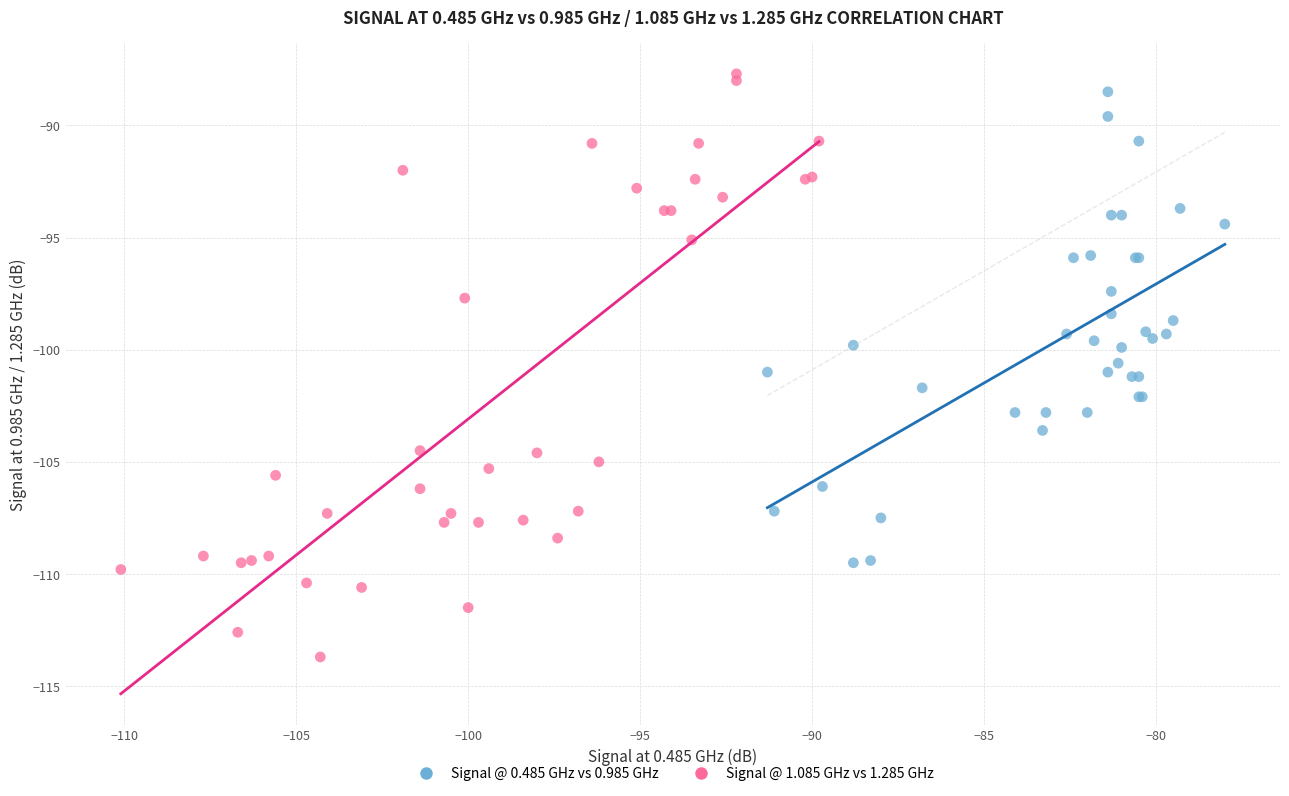

What are all the series names shown in the legend?

Signal @ 0.485 GHz vs 0.985 GHz, Signal @ 1.085 GHz vs 1.285 GHz